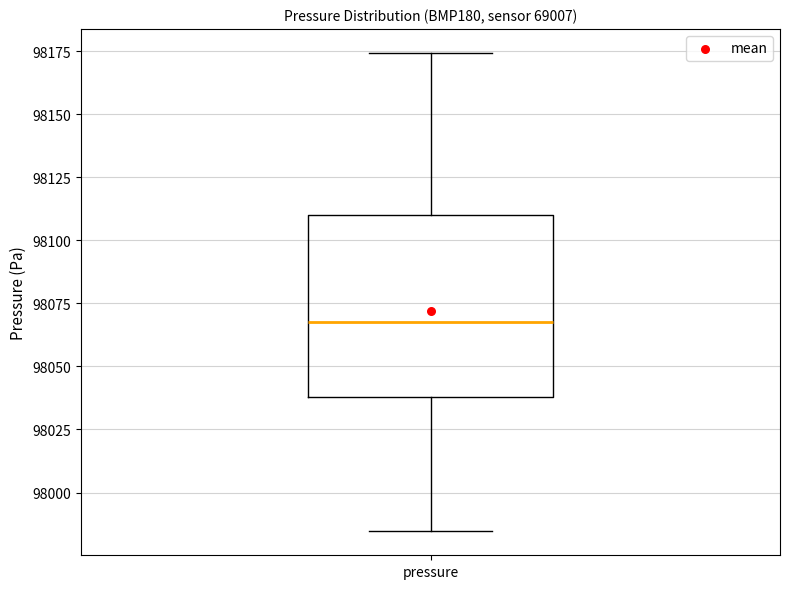

Transcribe this box plot: give where the median line is, the range the box spans, and where the two whiskers end, as read against the y-axis. The values are not printed on the chart, so give them approximately, as read against the axis.

median 98070, box 98040 to 98110, whiskers 97985 to 98175